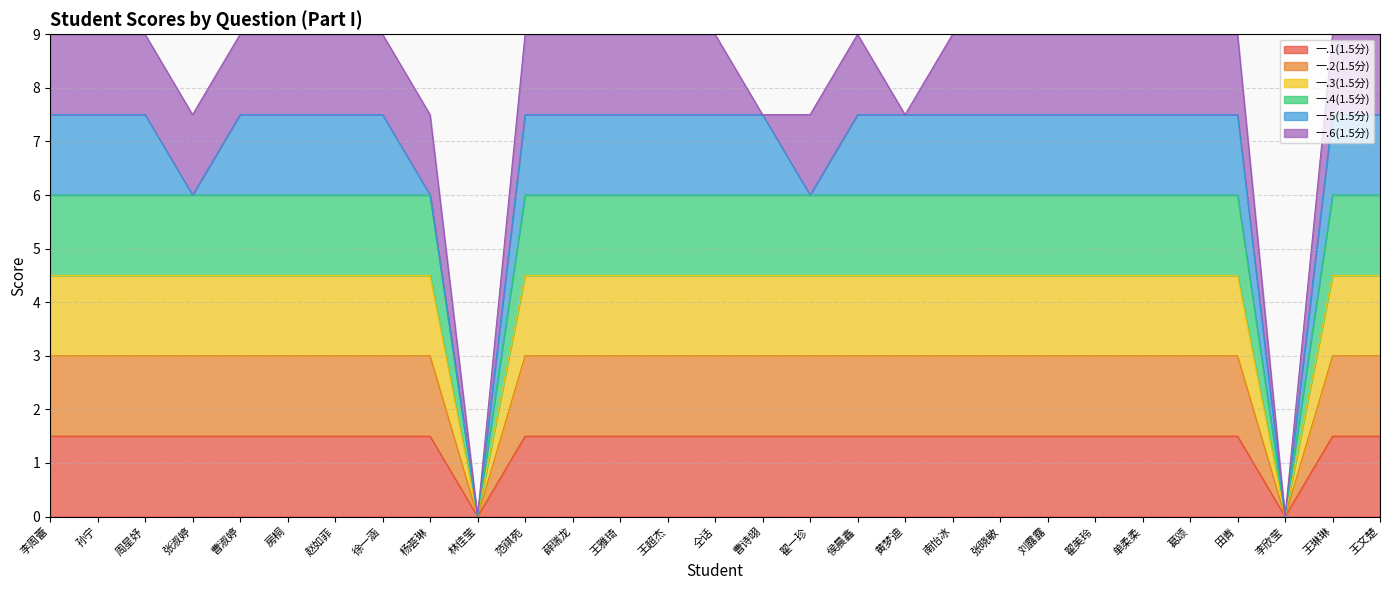

Count the 一.3(1.5分) values in the range 4 to 5.

27